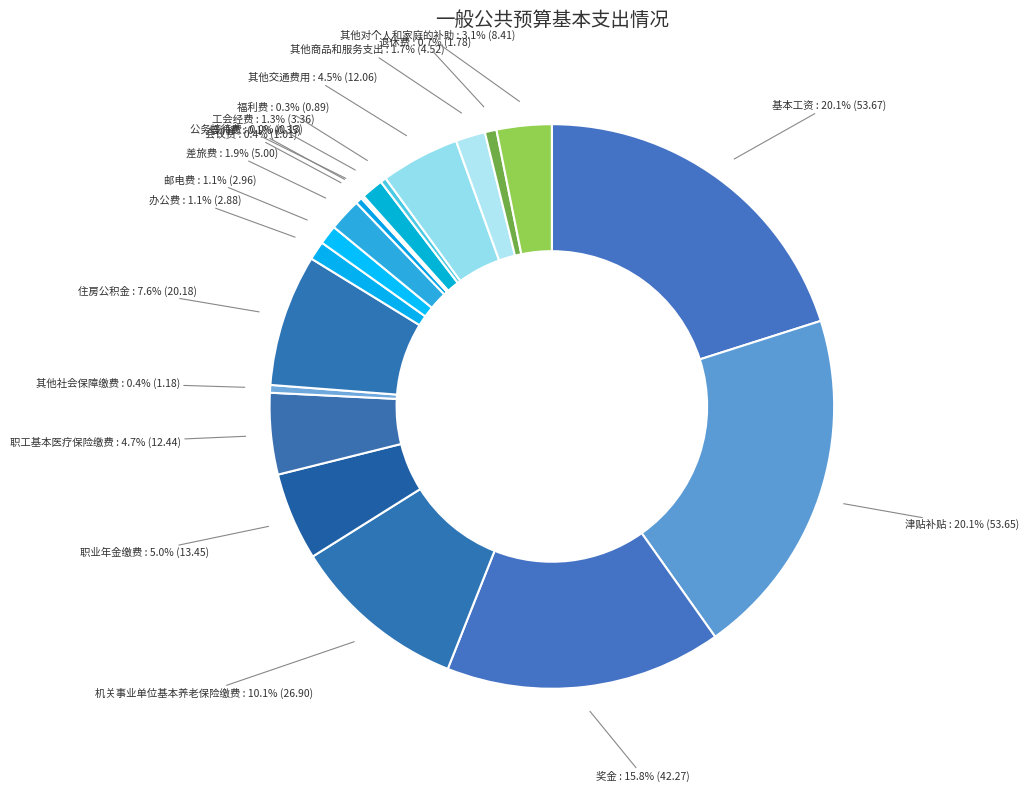

Rank the categories by value from highest to lowest.

基本工资, 津贴补贴, 奖金, 机关事业单位基本养老保险缴费, 住房公积金, 职业年金缴费, 职工基本医疗保险缴费, 其他交通费用, 其他对个人和家庭的补助, 差旅费, 其他商品和服务支出, 工会经费, 邮电费, 办公费, 退休费, 其他社会保障缴费, 会议费, 福利费, 培训费, 公务接待费